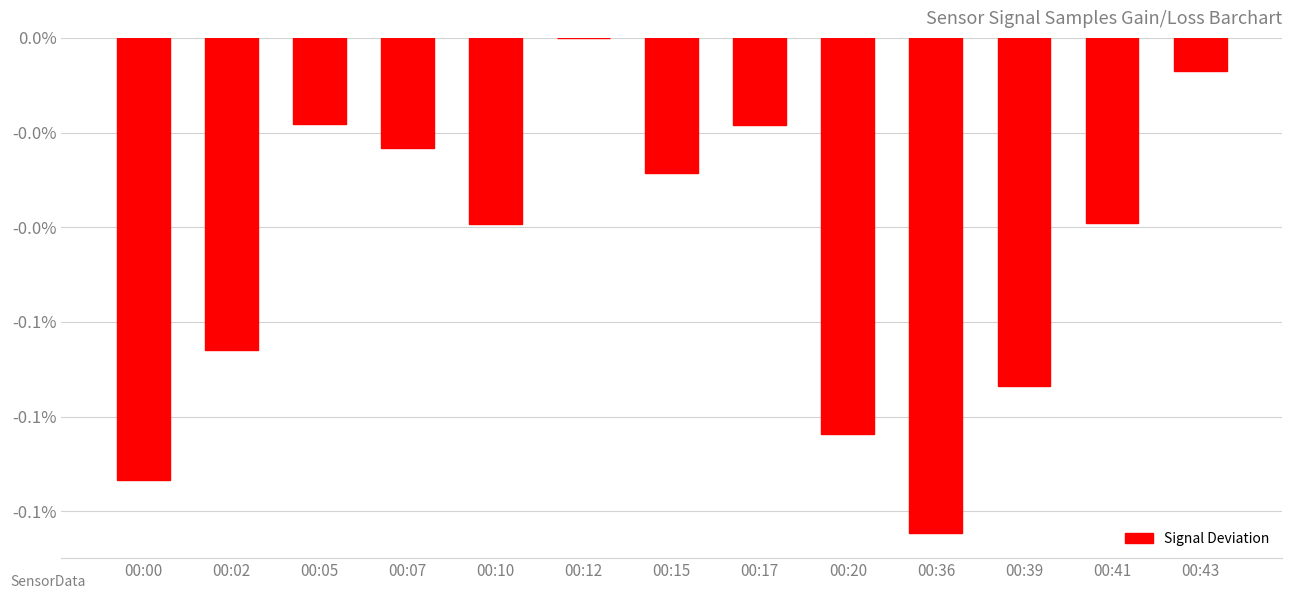

Are the bars horizontal?

No